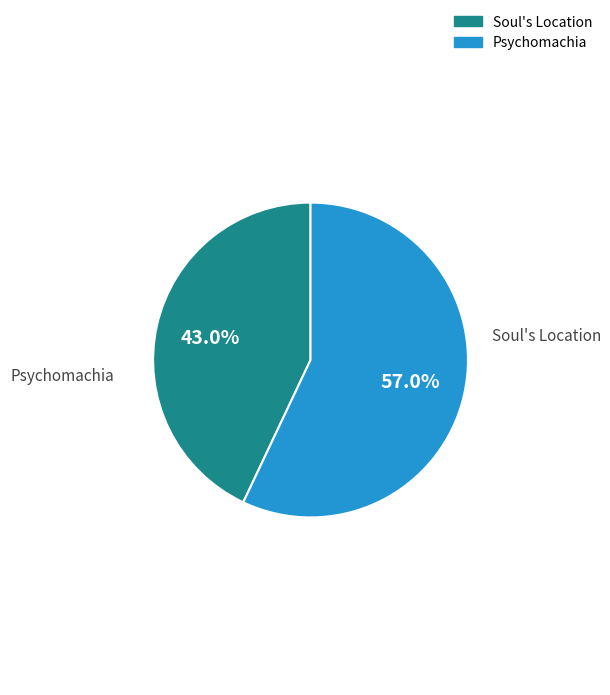

What percentage do Soul's Location and Psychomachia together represent?

100.0%